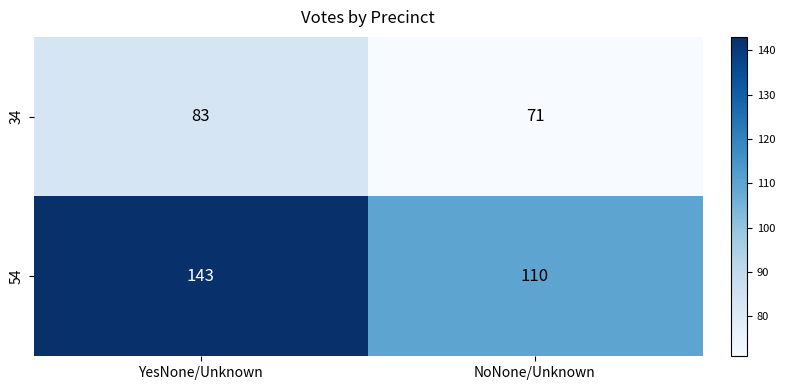

At how many categories does at least one series exceed 111?

1